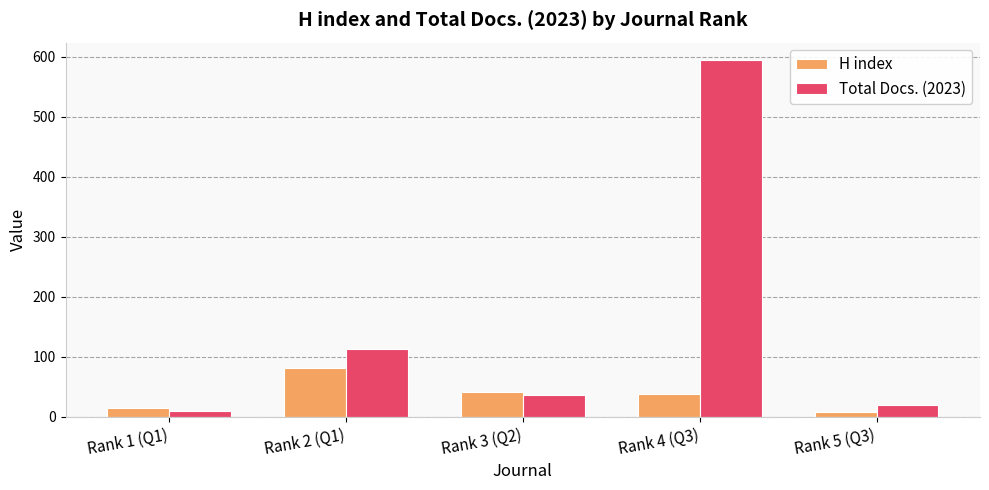

Which series has the largest total across all categories?

Total Docs. (2023)